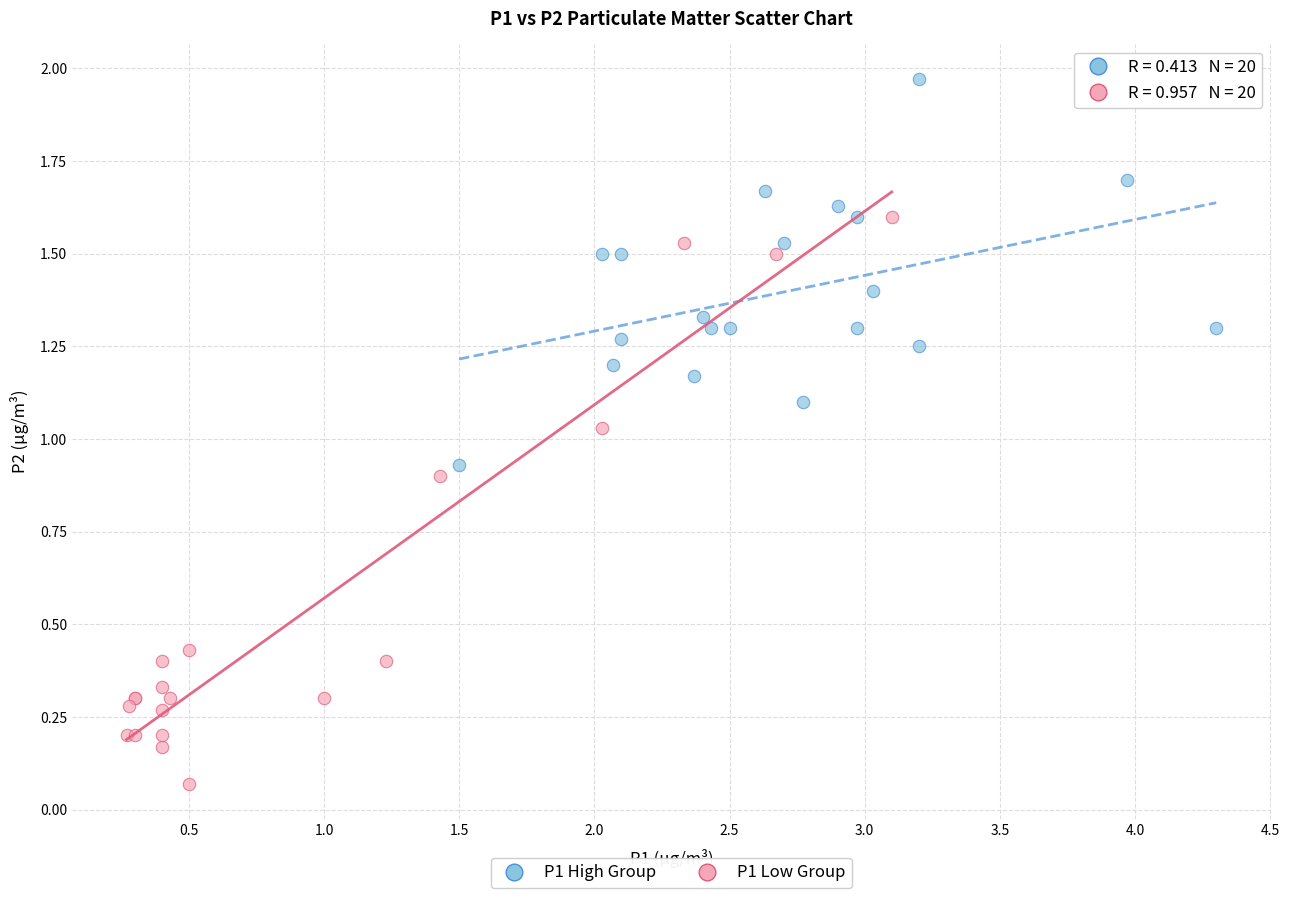

What are all the series names shown in the legend?

P1 High Group, P1 Low Group